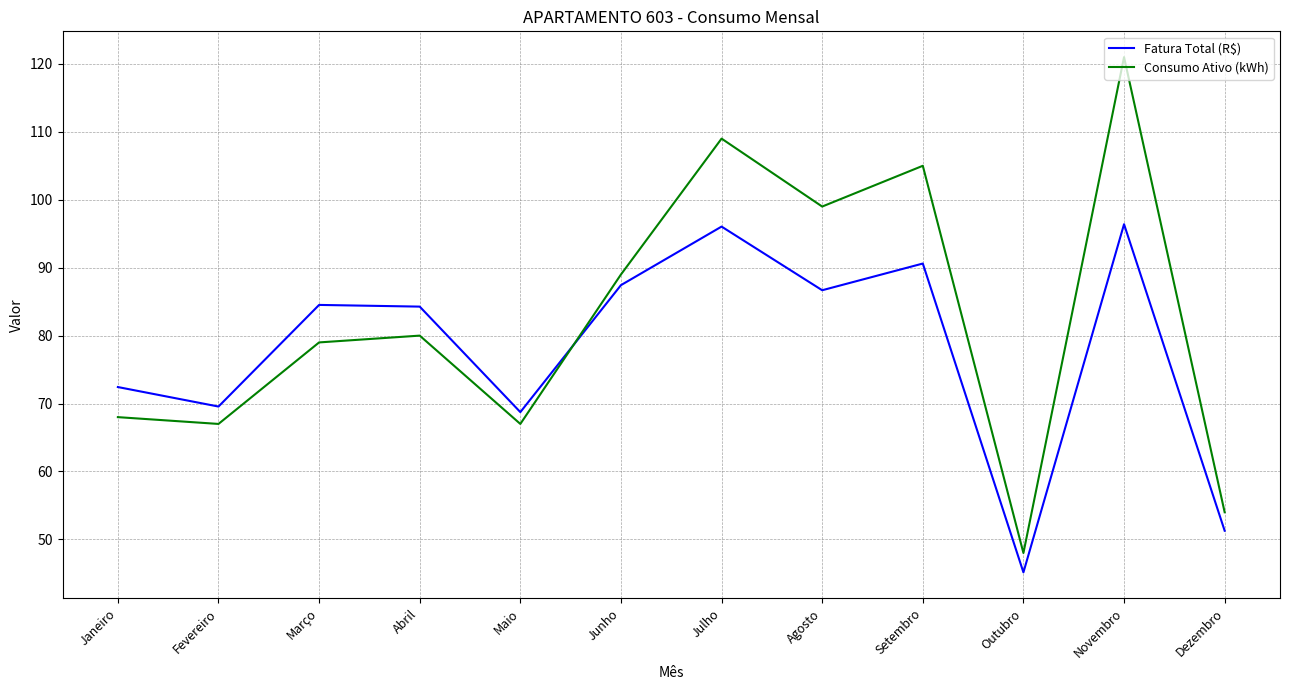

What are all the series names shown in the legend?

Fatura Total (R$), Consumo Ativo (kWh)